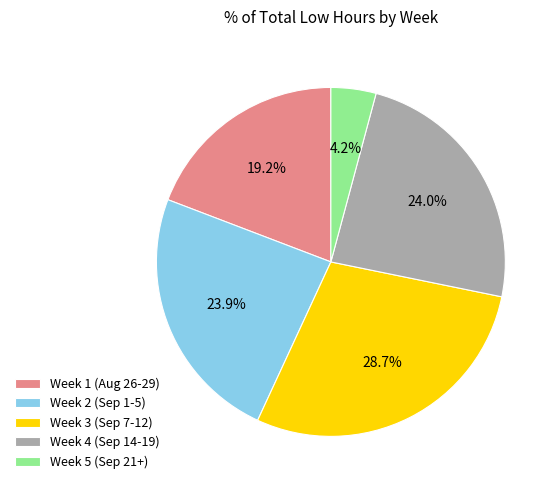

What is the smallest slice in the pie chart?

Week 5 (Sep 21+)